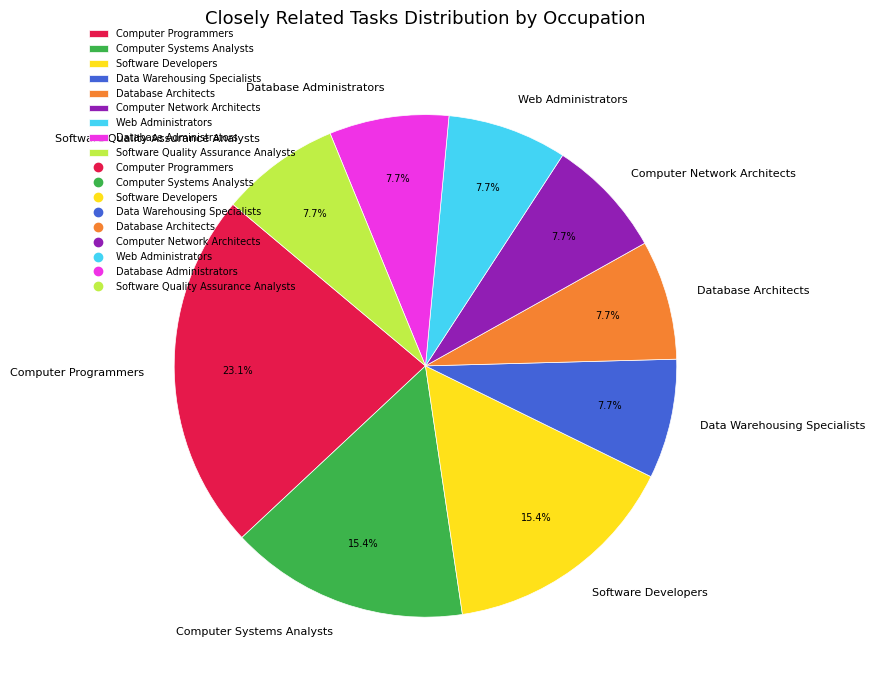

Is it true that Database Architects is 8% of the pie?

True